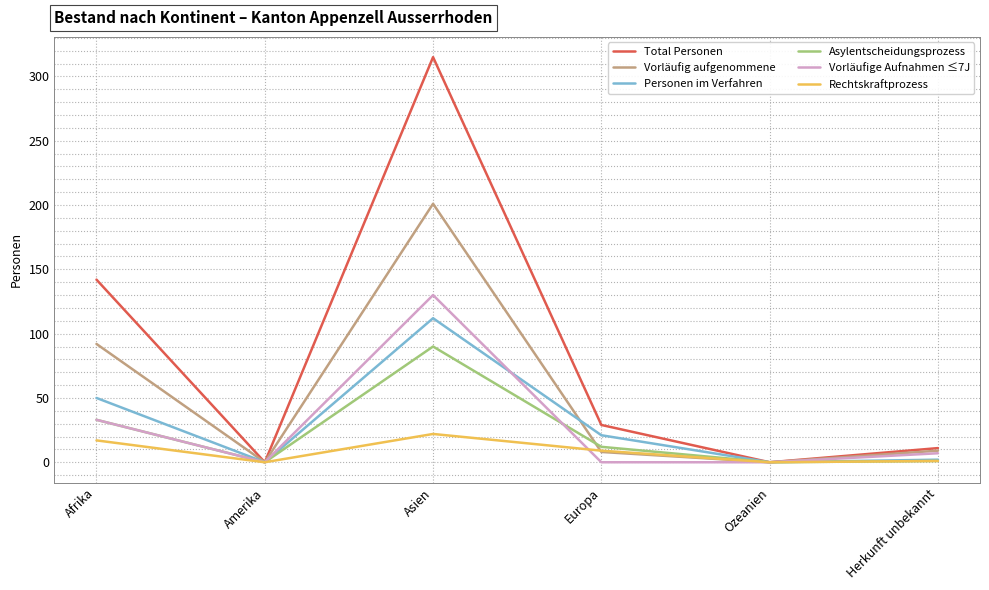

Rank the series by their maximum value, from lowest to highest.

Rechtskraftprozess, Asylentscheidungsprozess, Personen im Verfahren, Vorläufige Aufnahmen ≤7J, Vorläufig aufgenommene, Total Personen